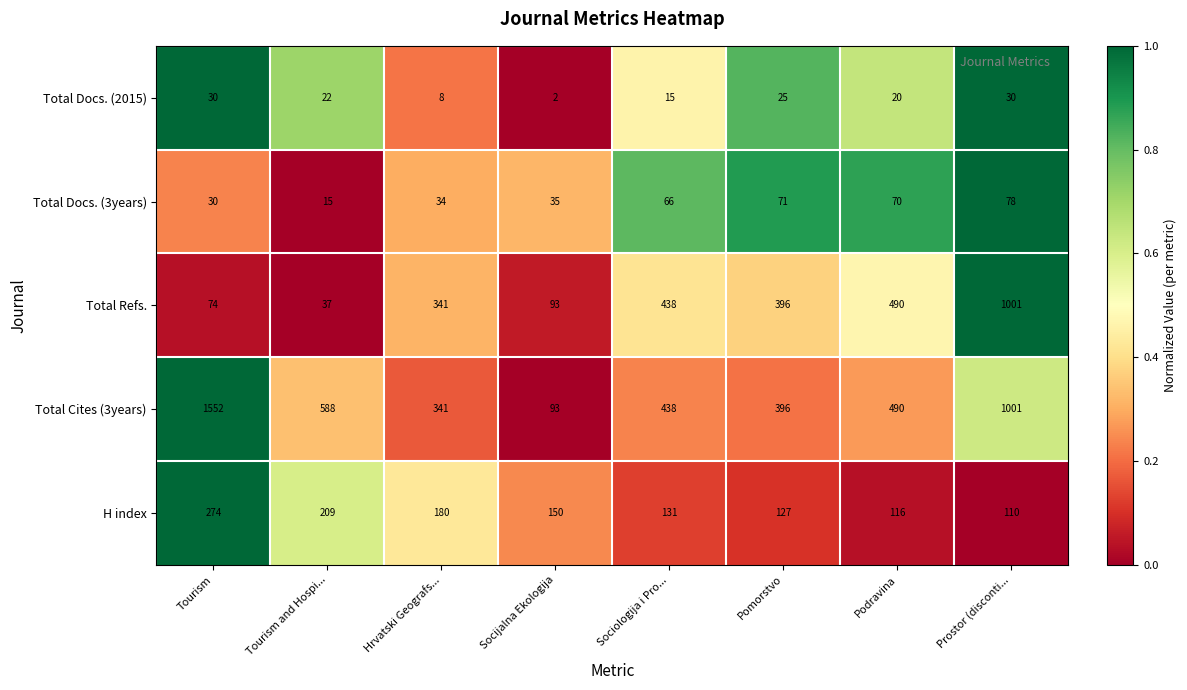

What is the total value across all series at Tourism and Hospi...?

871